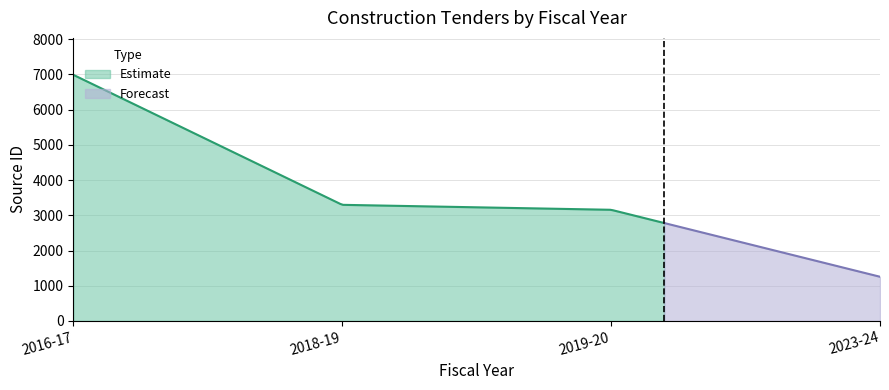

The value at 2019-20 is 1707. True or false?

False